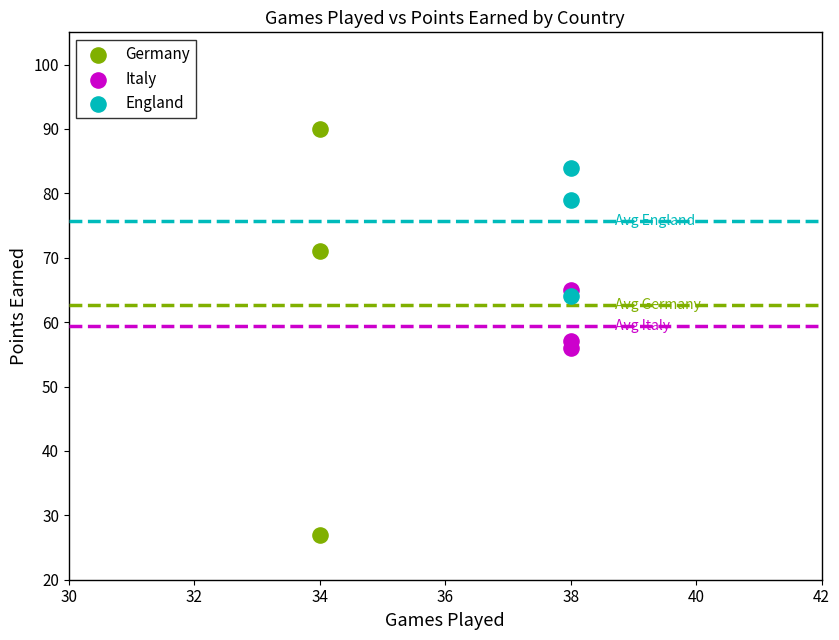

Which series reaches the minimum Y coordinate?

Germany